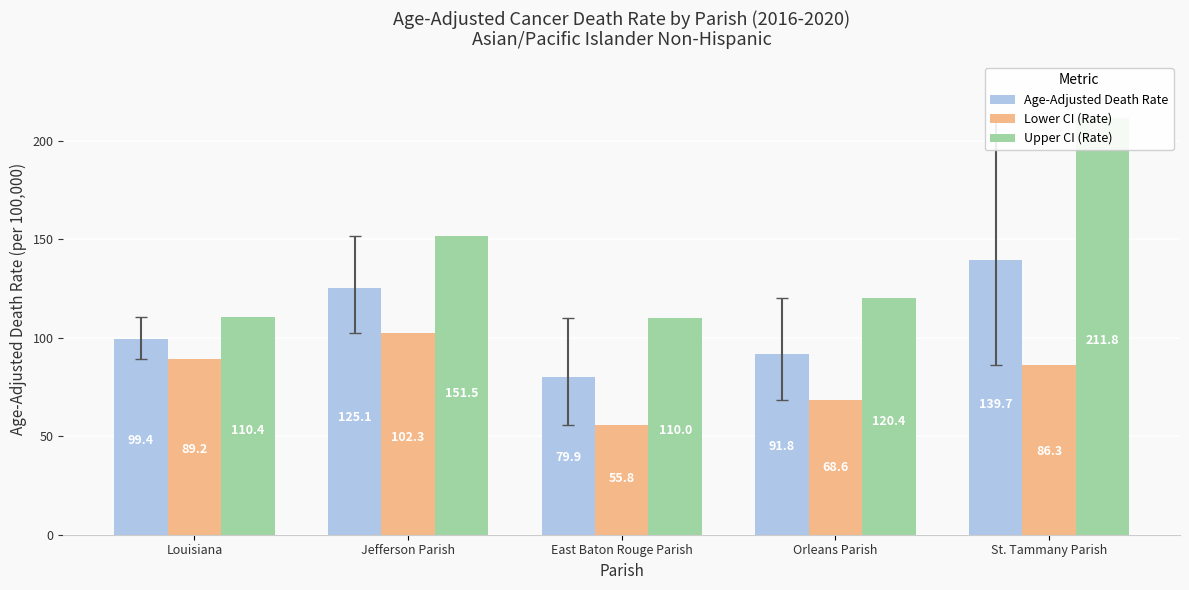

Does the chart contain stacked bars?

No